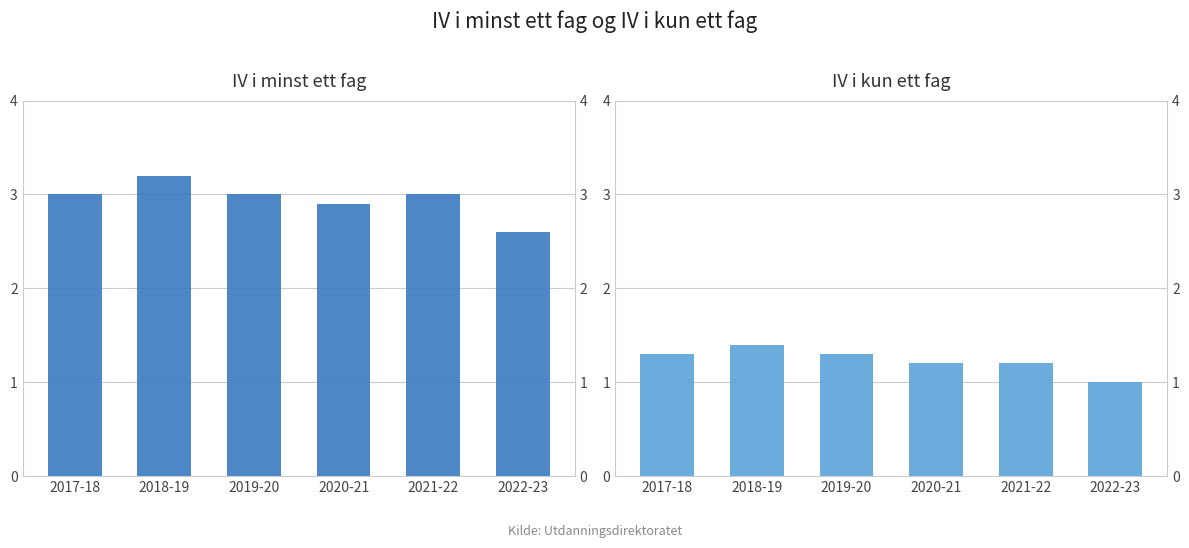

What position from the left is 2017-18?

1